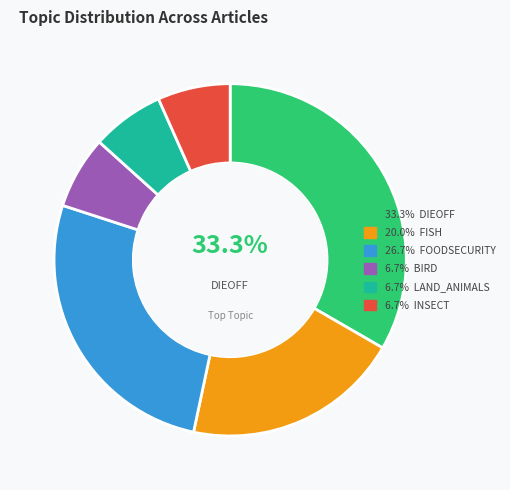

Is there a majority slice in this chart?

No